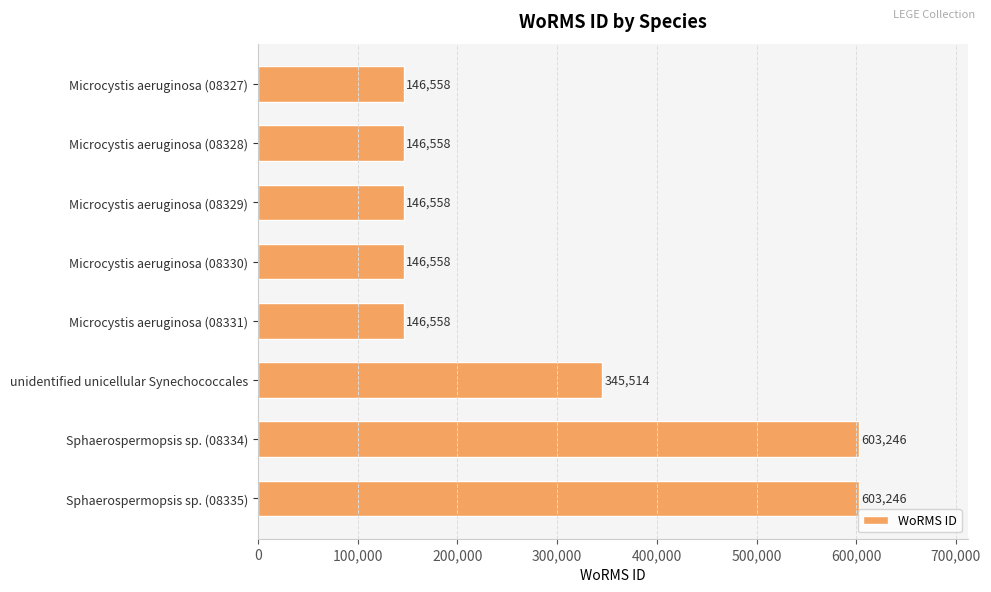

Read the value at Microcystis aeruginosa (08330).

146558